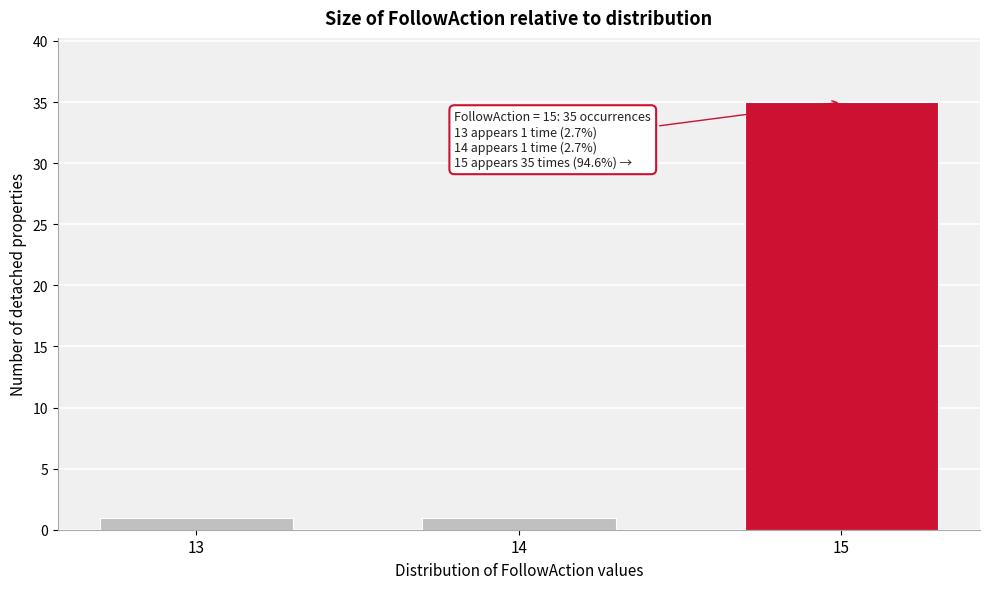

Reading left to right, transcribe all the data shown in this chart.

1	1	35